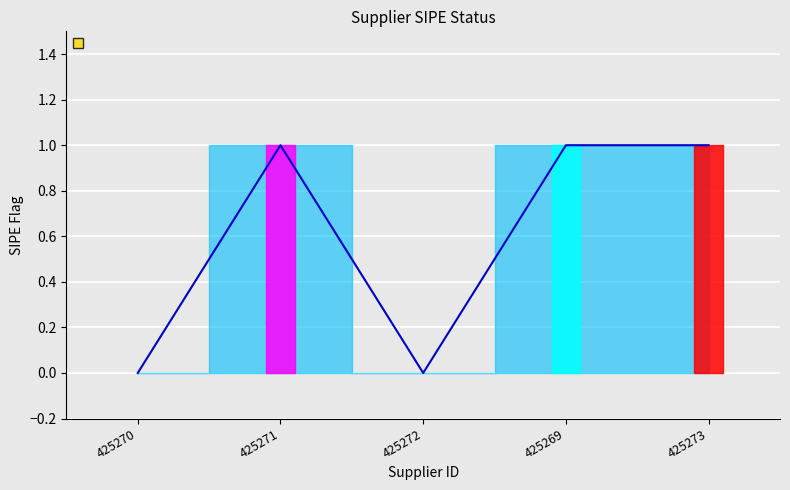

What position from the right is 425272?

3